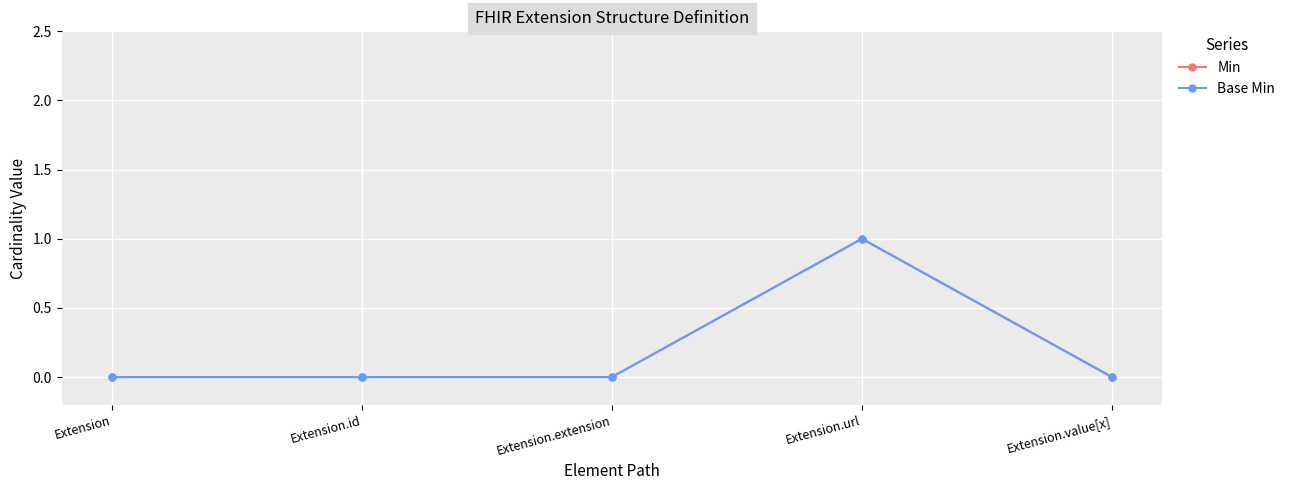

Is this an area chart (filled region under the line)?

No